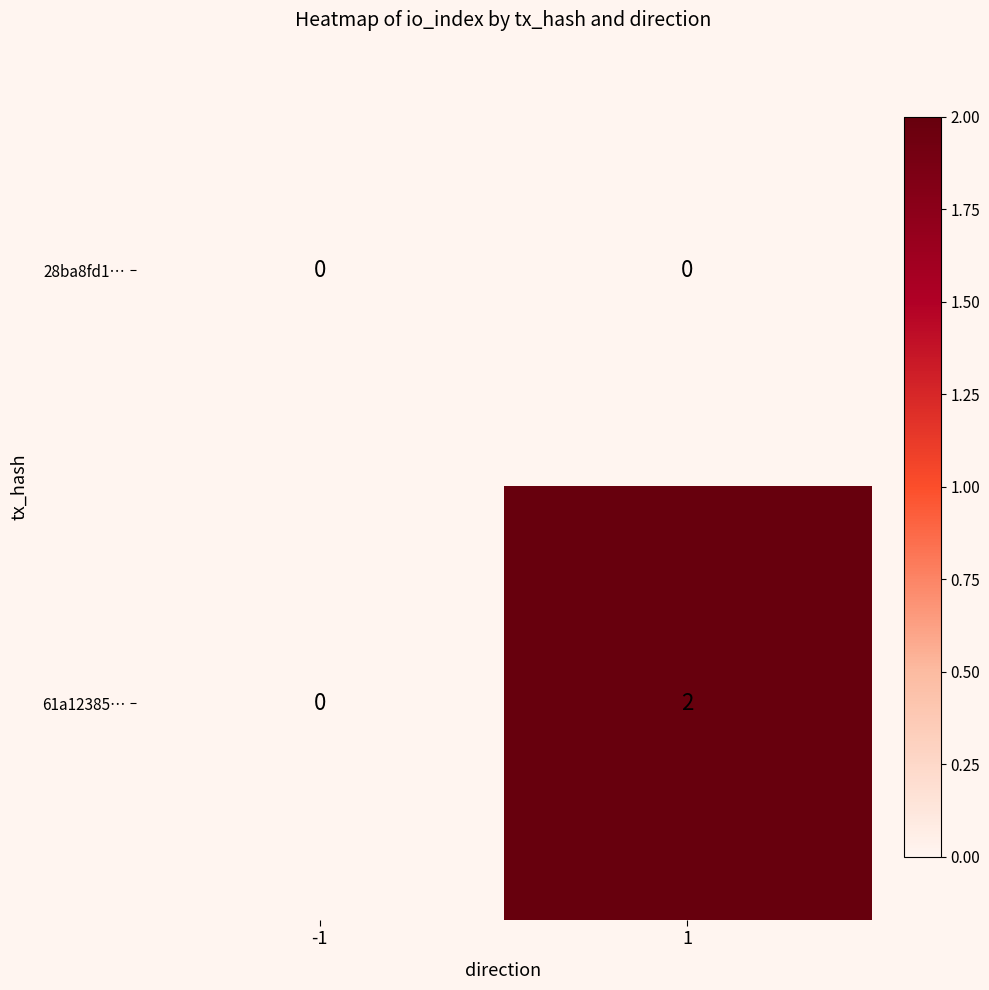

What is the total value across all series at 1?

2